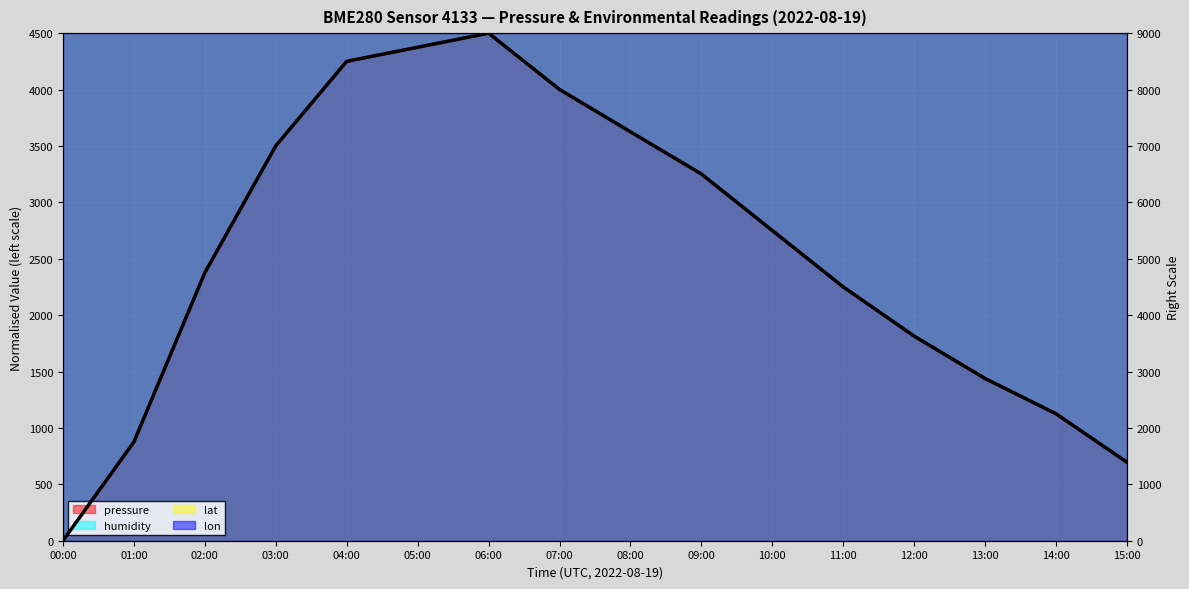

At which label does the data first exceed 5499?

03:00